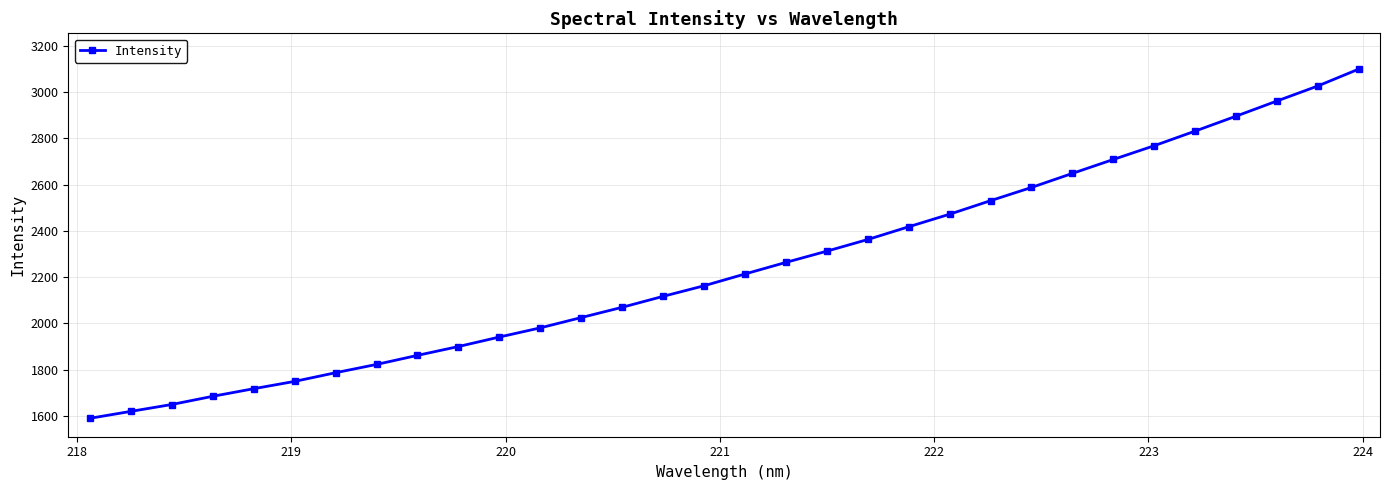

What is the value of the 13th point from the left?

2024.9